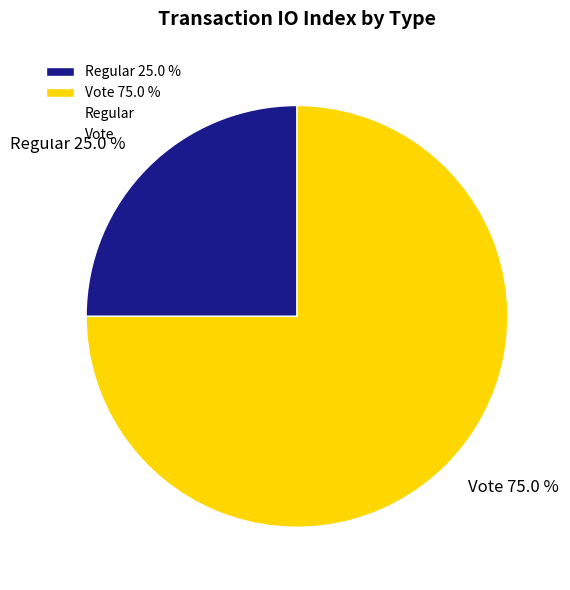

Which has a higher value, Vote 75.0 % or Regular 25.0 %?

Vote 75.0 %